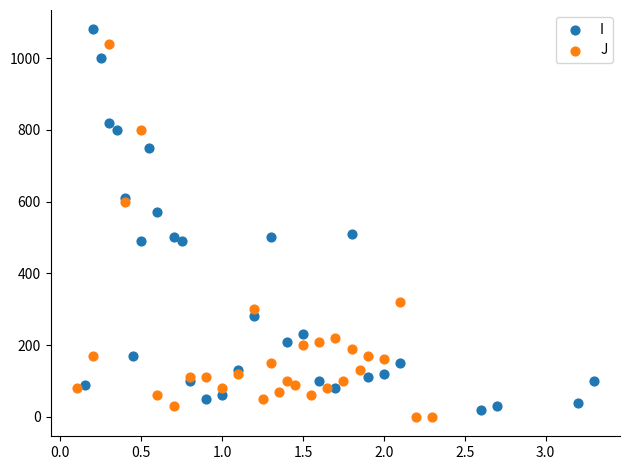

Which series reaches the maximum Y coordinate?

I